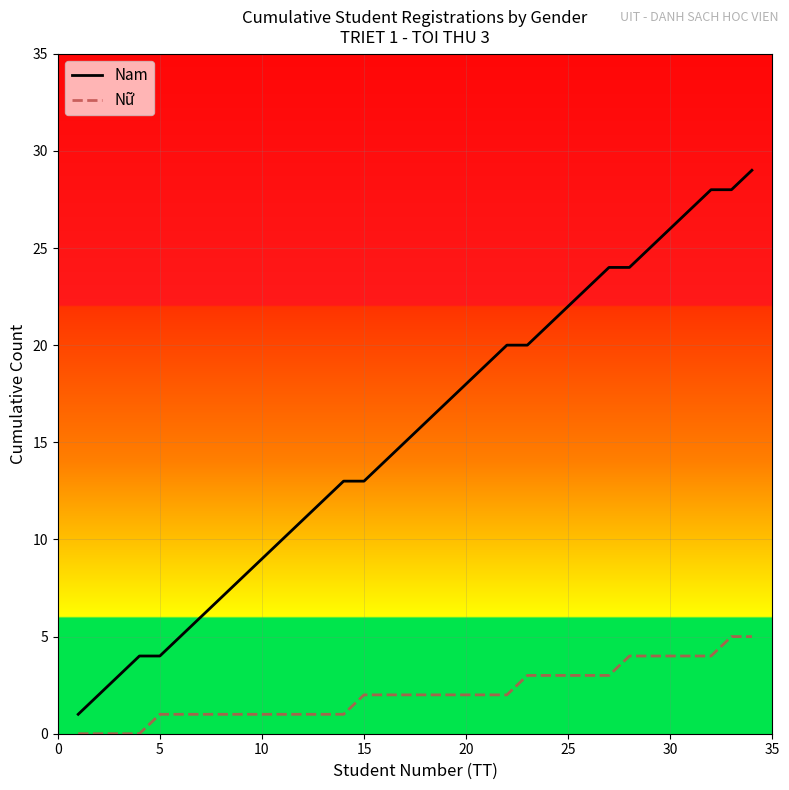

What is the average value of the Nữ series?

2